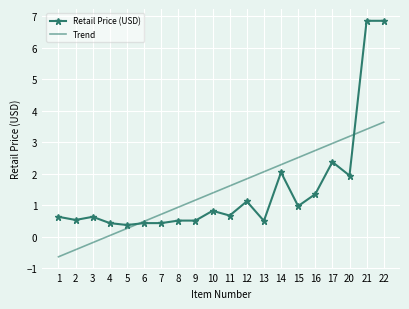

Which series has the largest range (max minus min)?

Retail Price (USD)